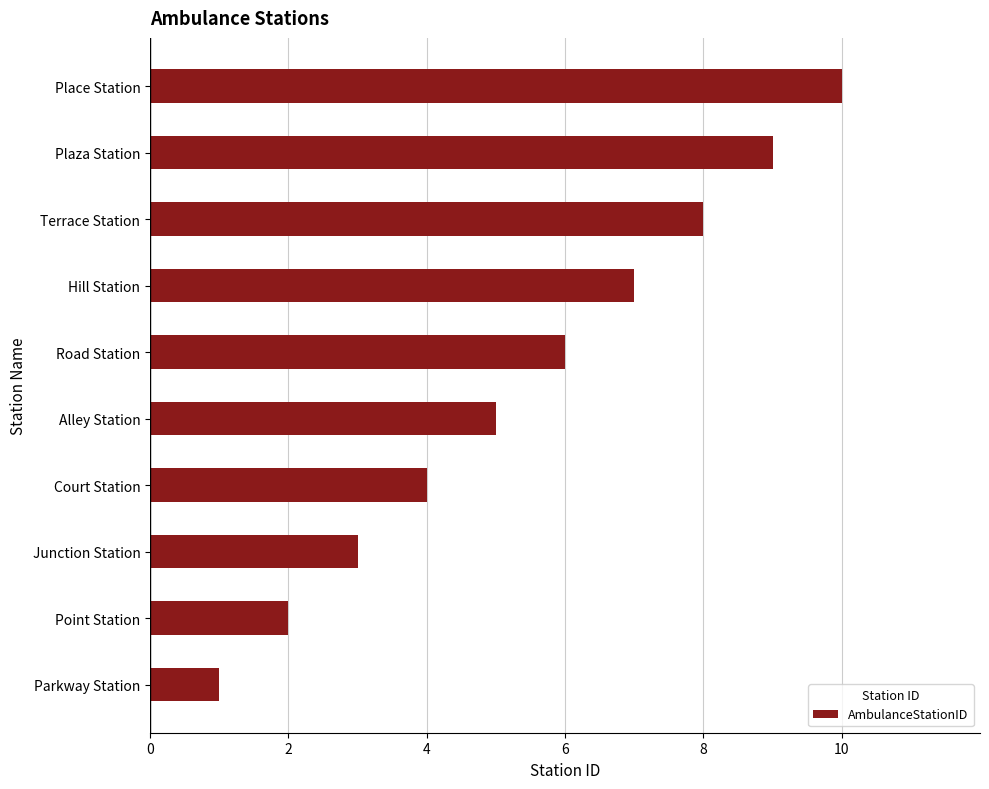

What is the difference between the values at Junction Station and Hill Station?

4